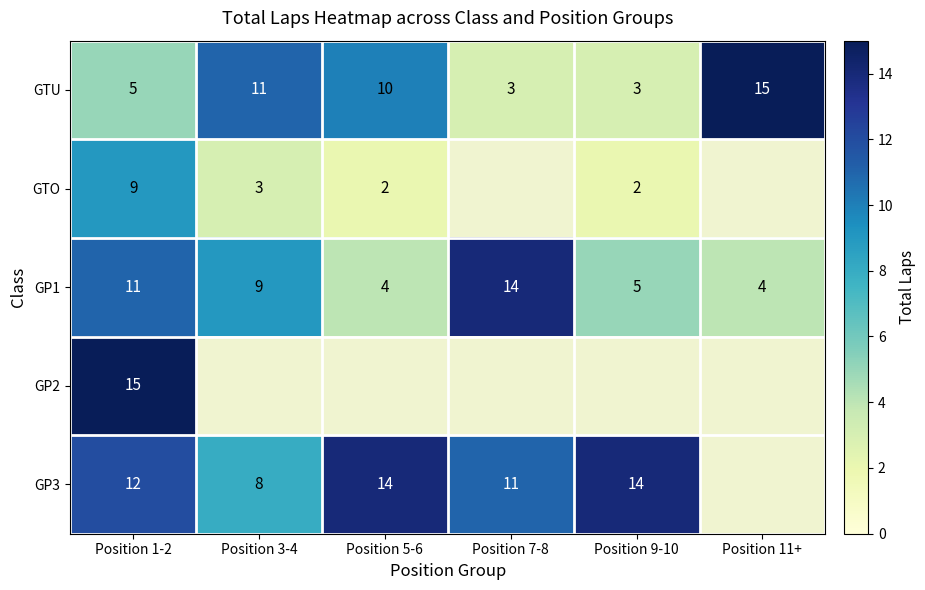

What is the difference between the second highest and minimum values in the GTU series?

8